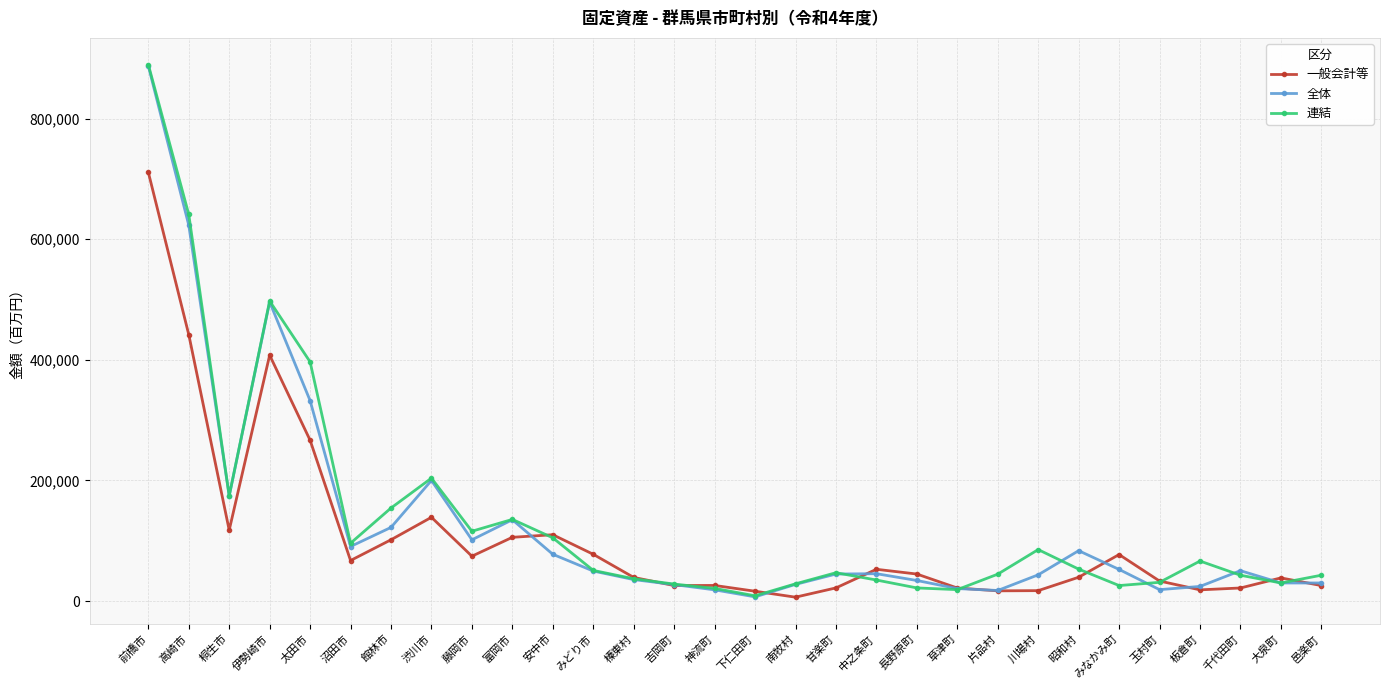

The value of 連結 at 高崎市 is 160896. True or false?

False